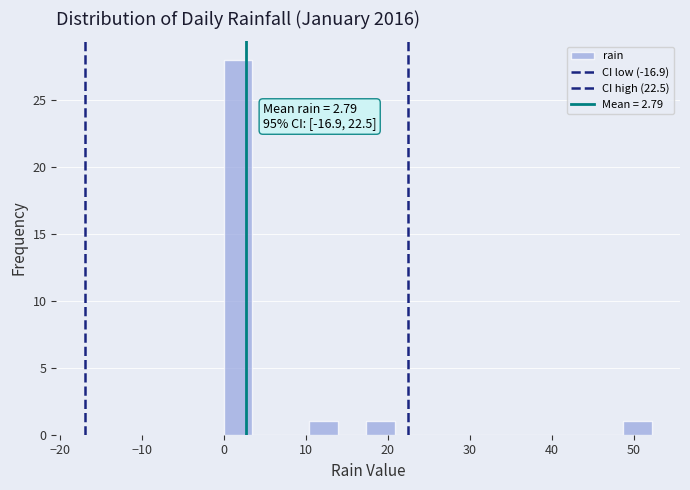

Read against the x-axis, roughly where is the centre of the tallest bar?

2